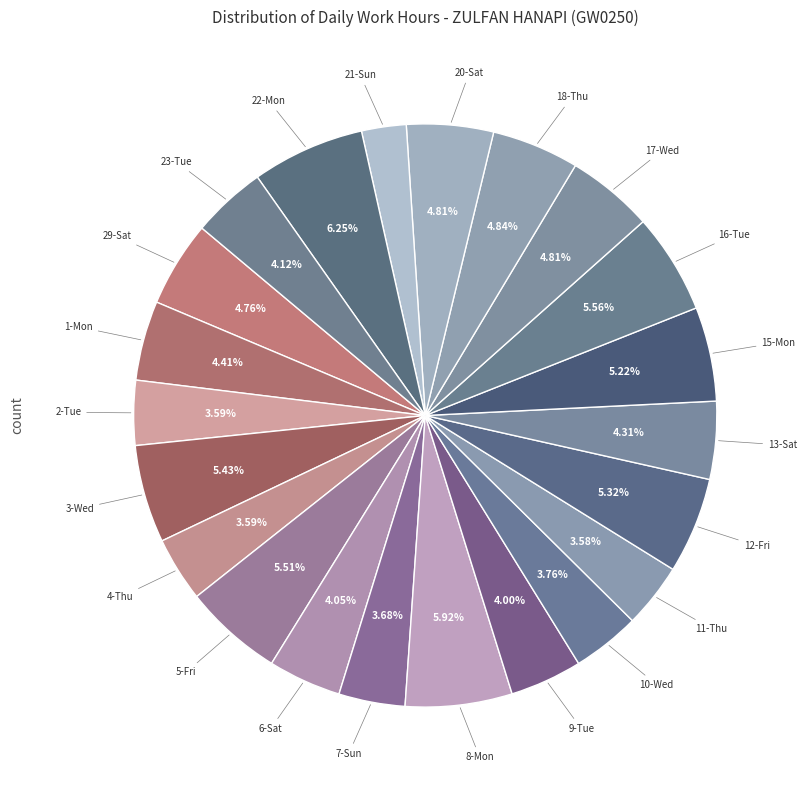

Rank the categories by value from lowest to highest.

21-Sun, 11-Thu, 4-Thu, 2-Tue, 7-Sun, 10-Wed, 9-Tue, 6-Sat, 23-Tue, 13-Sat, 1-Mon, 29-Sat, 20-Sat, 17-Wed, 18-Thu, 15-Mon, 12-Fri, 3-Wed, 5-Fri, 16-Tue, 8-Mon, 22-Mon